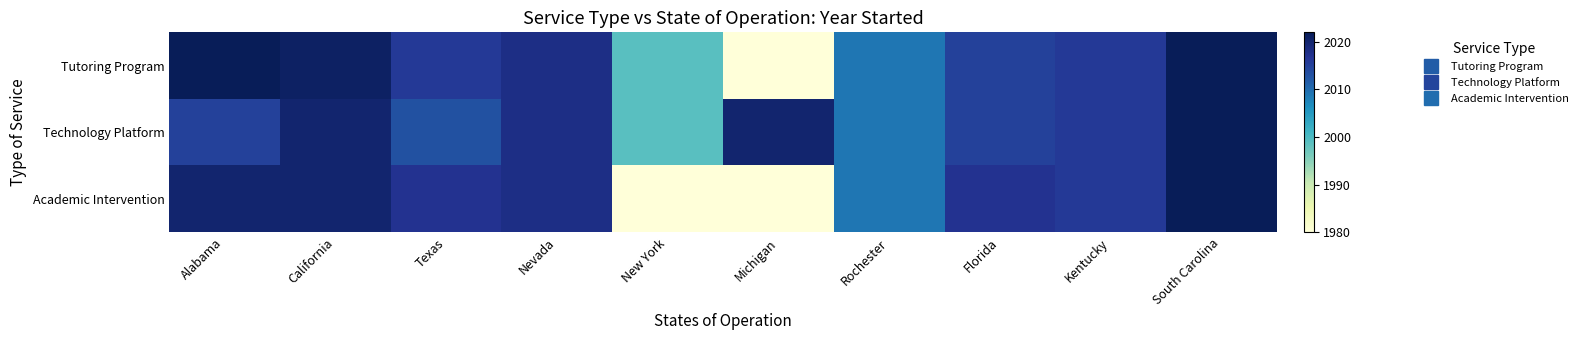

What is the smallest value displayed?

1980